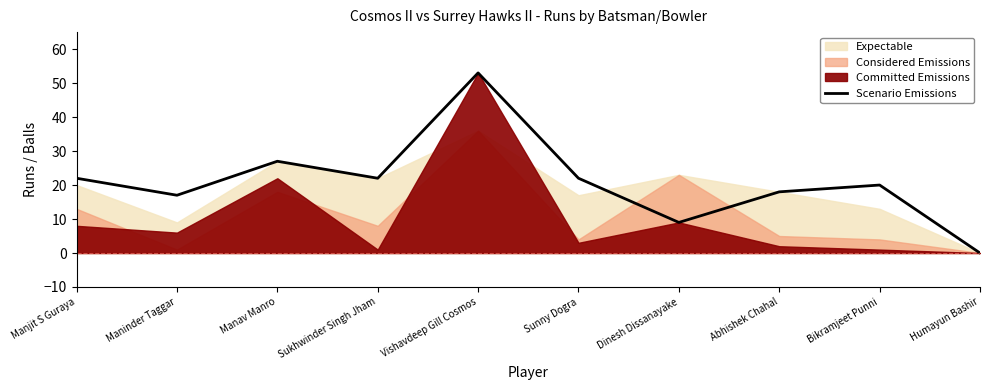

At which label does Scenario Emissions reach its peak?

Vishavdeep Gill Cosmos